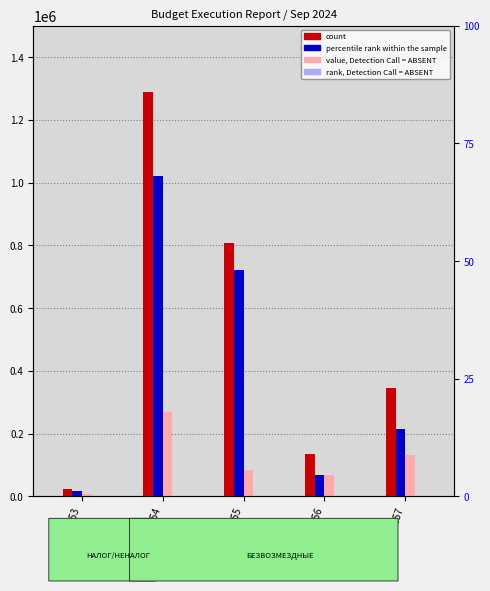

The value of value, Detection Call = ABSENT at GSM300154 is 124557. True or false?

False